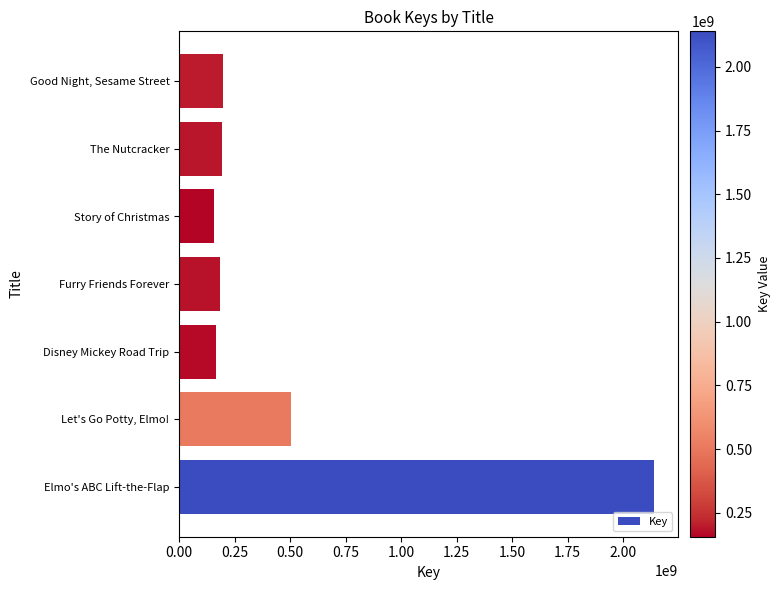

How many data points does each series have?

7